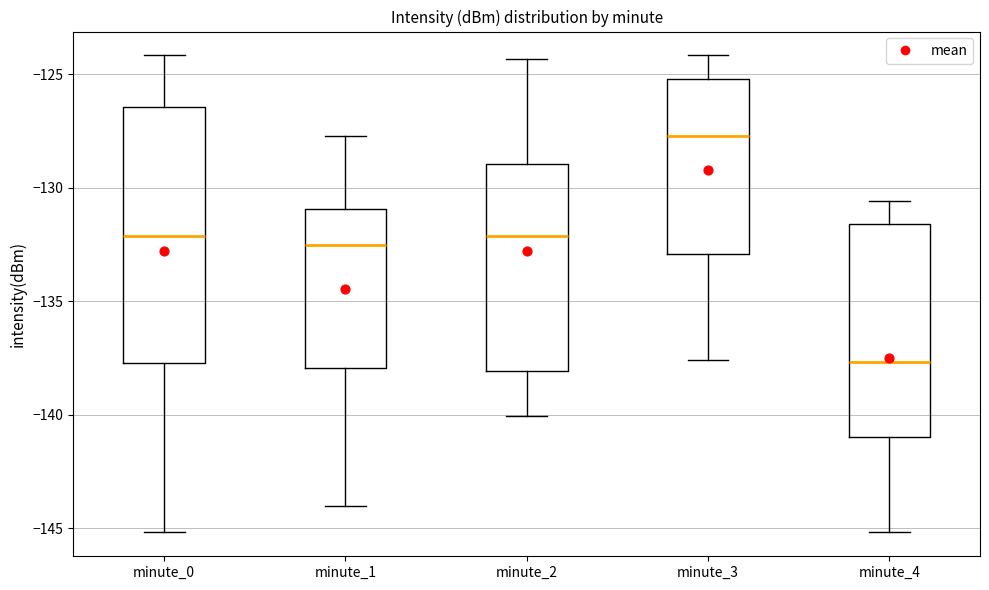

Reading left to right, read every box against the y-axis: the position of its median line, the range the box covers, and the ends of its whiskers. The values are not printed on the chart, so give them approximately, as read against the axis.

minute_0: median -132.0, box -137.5 to -126.5, whiskers -145.0 to -124.0
minute_1: median -132.5, box -138.0 to -131.0, whiskers -144.0 to -127.5
minute_2: median -132.0, box -138.0 to -129.0, whiskers -140.0 to -124.5
minute_3: median -127.5, box -133.0 to -125.0, whiskers -137.5 to -124.0
minute_4: median -137.5, box -141.0 to -131.5, whiskers -145.0 to -130.5